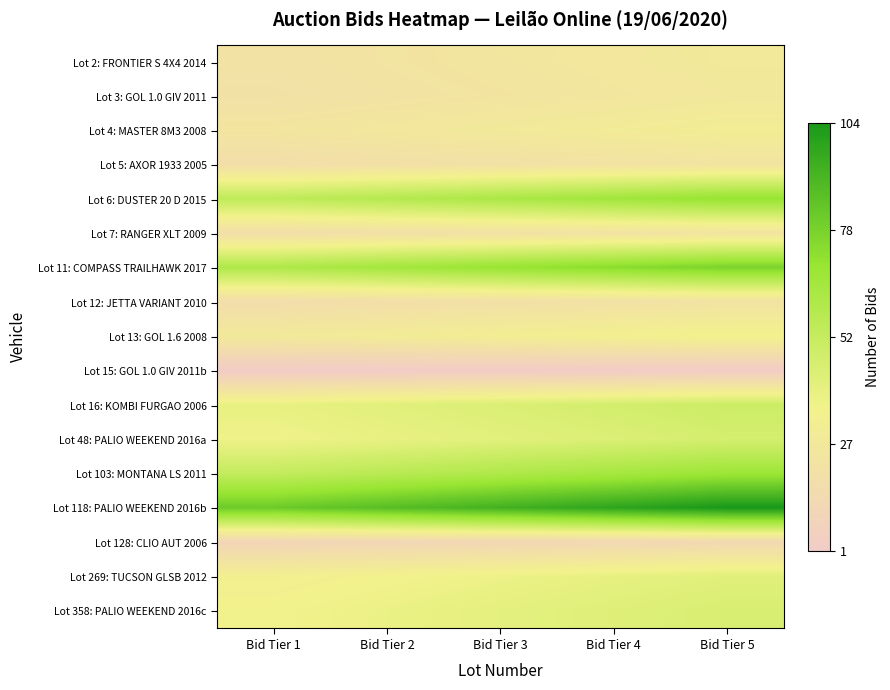

Reading left to right, list all the values displayed in this chart.

Lot 2: FRONTIER S 4X4 2014: Bid Tier 1=22.0	Bid Tier 2=23.5	Bid Tier 3=25.0	Bid Tier 4=26.5	Bid Tier 5=28.0
Lot 3: GOL 1.0 GIV 2011: Bid Tier 1=21.1	Bid Tier 2=22.6	Bid Tier 3=24.0	Bid Tier 4=25.4	Bid Tier 5=26.9
Lot 4: MASTER 8M3 2008: Bid Tier 1=24.6	Bid Tier 2=26.3	Bid Tier 3=28.0	Bid Tier 4=29.7	Bid Tier 5=31.4
Lot 5: AXOR 1933 2005: Bid Tier 1=18.5	Bid Tier 2=19.7	Bid Tier 3=21.0	Bid Tier 4=22.3	Bid Tier 5=23.5
Lot 6: DUSTER 20 D 2015: Bid Tier 1=55.4	Bid Tier 2=59.2	Bid Tier 3=63.0	Bid Tier 4=66.8	Bid Tier 5=70.6
Lot 7: RANGER XLT 2009: Bid Tier 1=18.5	Bid Tier 2=19.7	Bid Tier 3=21.0	Bid Tier 4=22.3	Bid Tier 5=23.5
Lot 11: COMPASS TRAILHAWK 2017: Bid Tier 1=61.6	Bid Tier 2=65.8	Bid Tier 3=70.0	Bid Tier 4=74.2	Bid Tier 5=78.4
Lot 12: JETTA VARIANT 2010: Bid Tier 1=17.6	Bid Tier 2=18.8	Bid Tier 3=20.0	Bid Tier 4=21.2	Bid Tier 5=22.4
Lot 13: GOL 1.6 2008: Bid Tier 1=28.2	Bid Tier 2=30.1	Bid Tier 3=32.0	Bid Tier 4=33.9	Bid Tier 5=35.8
Lot 15: GOL 1.0 GIV 2011b: Bid Tier 1=1.8	Bid Tier 2=1.9	Bid Tier 3=2.0	Bid Tier 4=2.1	Bid Tier 5=2.2
Lot 16: KOMBI FURGAO 2006: Bid Tier 1=39.6	Bid Tier 2=42.3	Bid Tier 3=45.0	Bid Tier 4=47.7	Bid Tier 5=50.4
Lot 48: PALIO WEEKEND 2016a: Bid Tier 1=37.0	Bid Tier 2=39.5	Bid Tier 3=42.0	Bid Tier 4=44.5	Bid Tier 5=47.0
Lot 103: MONTANA LS 2011: Bid Tier 1=53.7	Bid Tier 2=57.3	Bid Tier 3=61.0	Bid Tier 4=64.7	Bid Tier 5=68.3
Lot 118: PALIO WEEKEND 2016b: Bid Tier 1=81.8	Bid Tier 2=87.4	Bid Tier 3=93.0	Bid Tier 4=98.6	Bid Tier 5=104.2
Lot 128: CLIO AUT 2006: Bid Tier 1=10.6	Bid Tier 2=11.3	Bid Tier 3=12.0	Bid Tier 4=12.7	Bid Tier 5=13.4
Lot 269: TUCSON GLSB 2012: Bid Tier 1=33.4	Bid Tier 2=35.7	Bid Tier 3=38.0	Bid Tier 4=40.3	Bid Tier 5=42.6
Lot 358: PALIO WEEKEND 2016c: Bid Tier 1=36.1	Bid Tier 2=38.5	Bid Tier 3=41.0	Bid Tier 4=43.5	Bid Tier 5=45.9